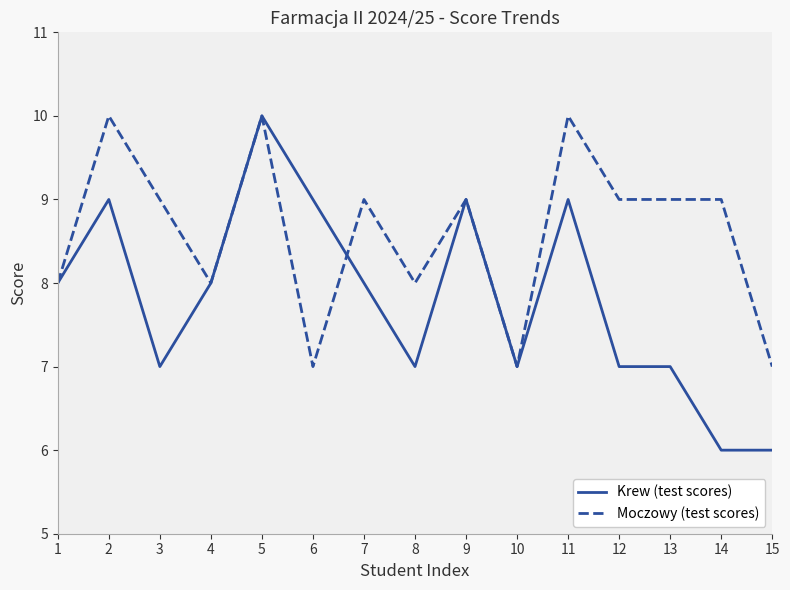

Where is the first local maximum for Moczowy (test scores)?

2